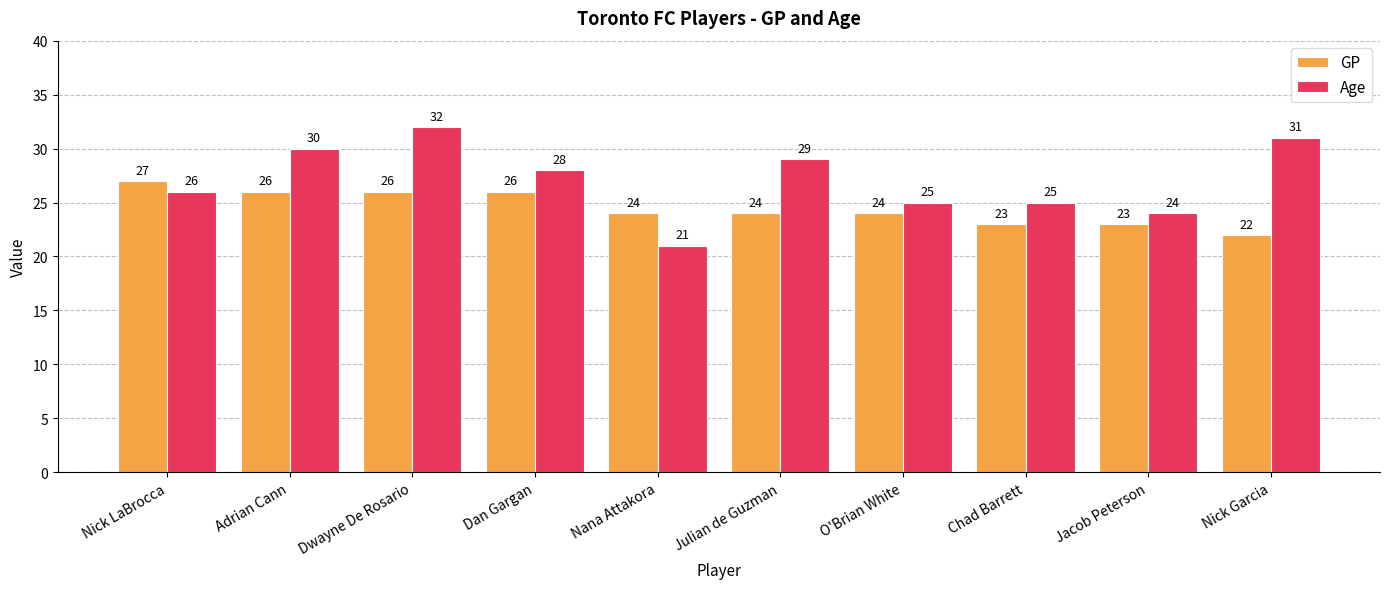

Where is Age nearest to the value 26?

Nick LaBrocca